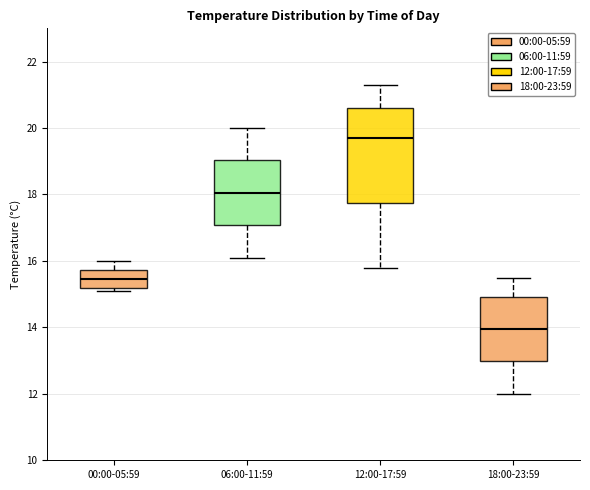

Comparing the boxes themselves (not the whiskers), which one is the tallest?

12:00-17:59